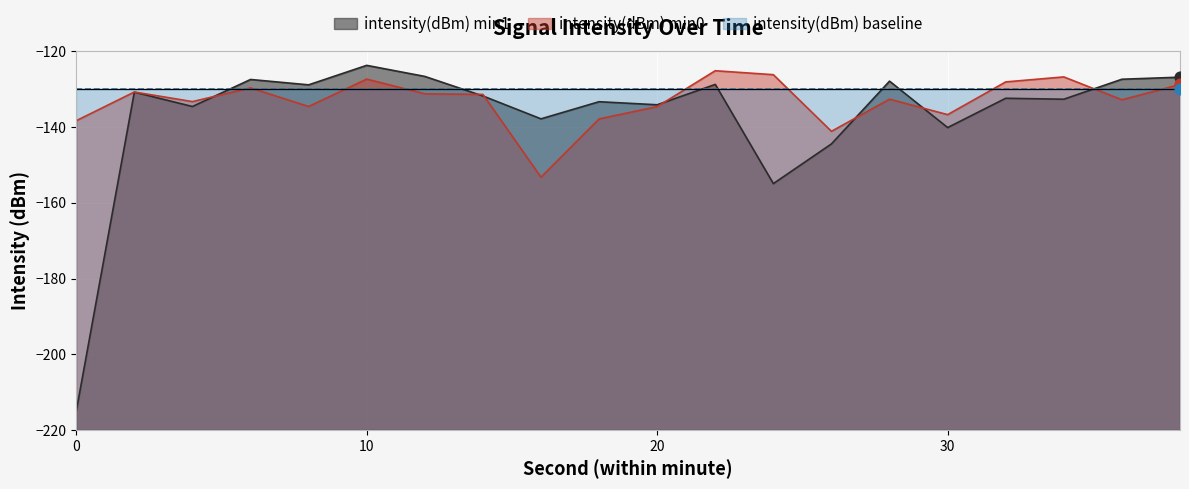

Which series has the largest total across all categories?

intensity(dBm) min0